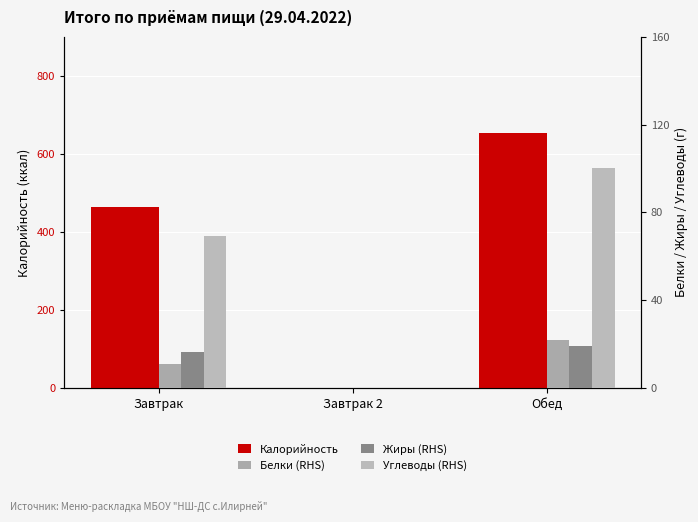

Reading left to right, transcribe all the data shown in this chart.

Калорийность: Завтрак=464.3	Завтрак 2=0.0	Обед=653.8
Белки (RHS): Завтрак=10.8	Завтрак 2=0.0	Обед=21.7
Жиры (RHS): Завтрак=16.2	Завтрак 2=0.0	Обед=19.1
Углеводы (RHS): Завтрак=69.4	Завтрак 2=0.0	Обед=100.3